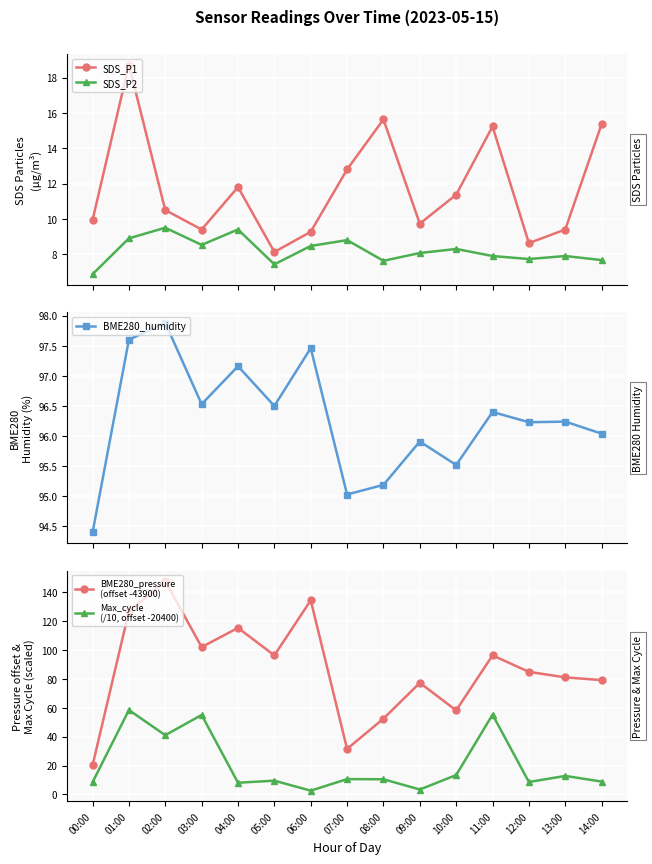

At how many categories does at least one series exceed 102?

4